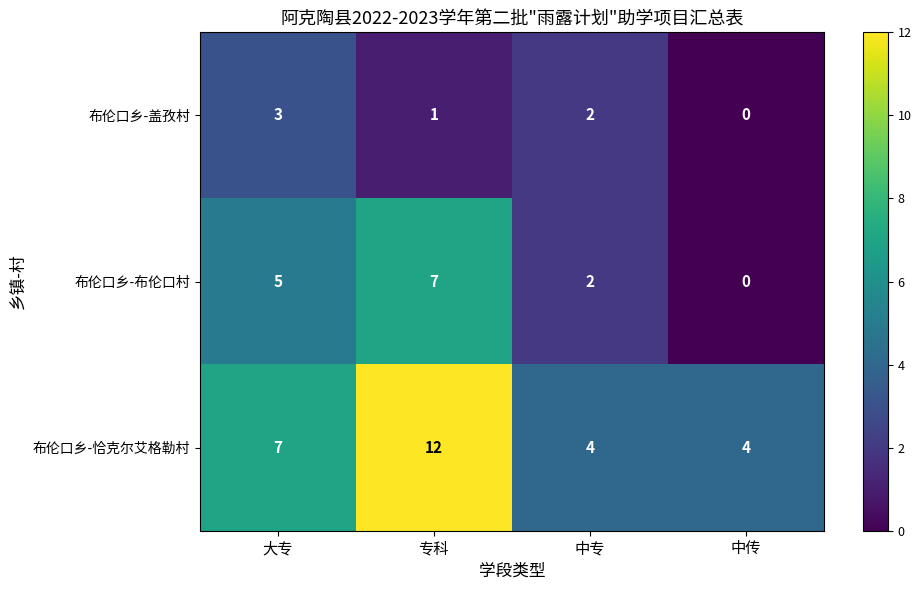

Reading right to left, extract all data points from this chart.

布伦口乡-盖孜村: 中传=0	中专=2	专科=1	大专=3
布伦口乡-布伦口村: 中传=0	中专=2	专科=7	大专=5
布伦口乡-恰克尔艾格勒村: 中传=4	中专=4	专科=12	大专=7